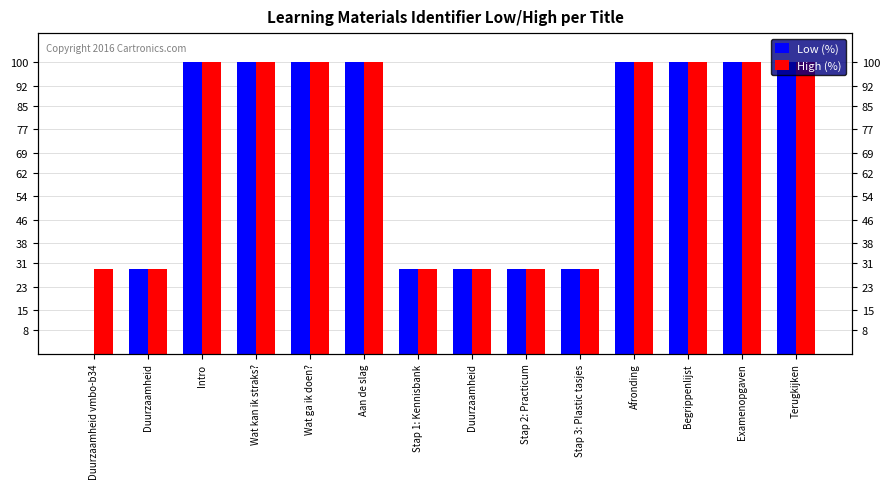

What is the sum of all Low (%) values?

945.4